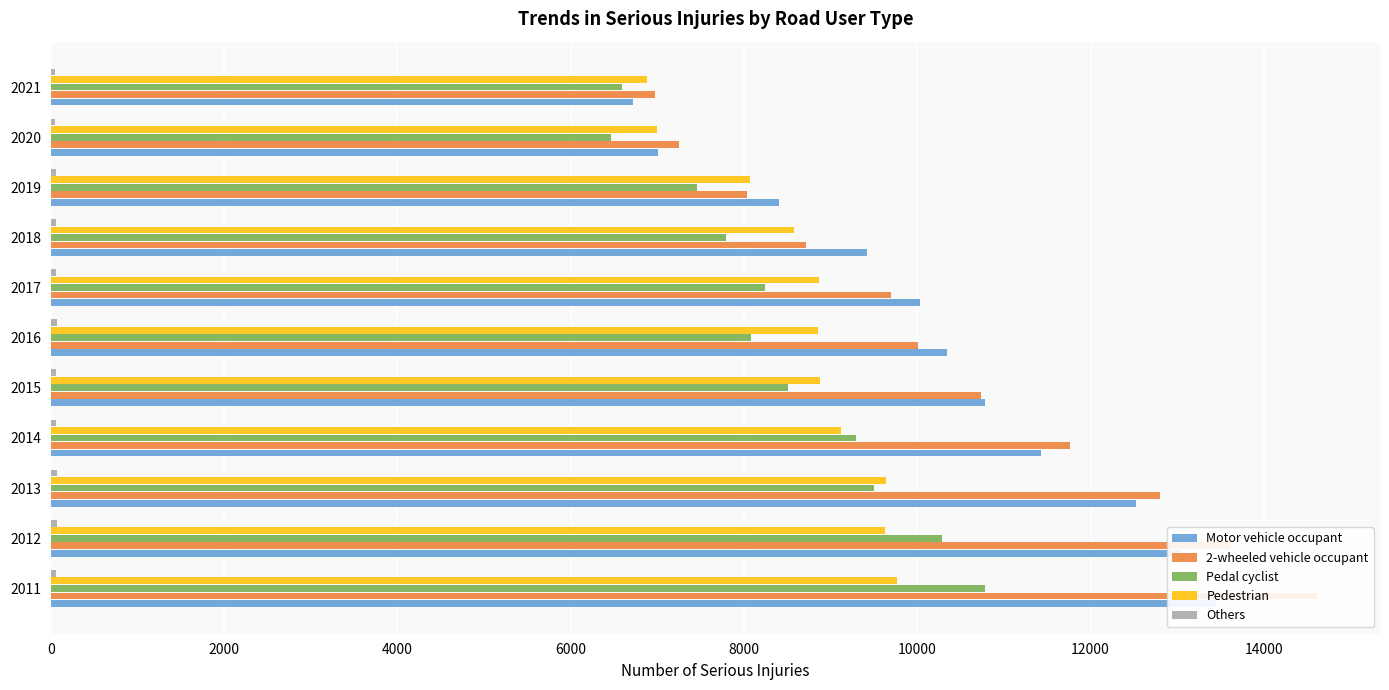

List the series in order of their peak value, lowest first.

Others, Pedestrian, Pedal cyclist, Motor vehicle occupant, 2-wheeled vehicle occupant